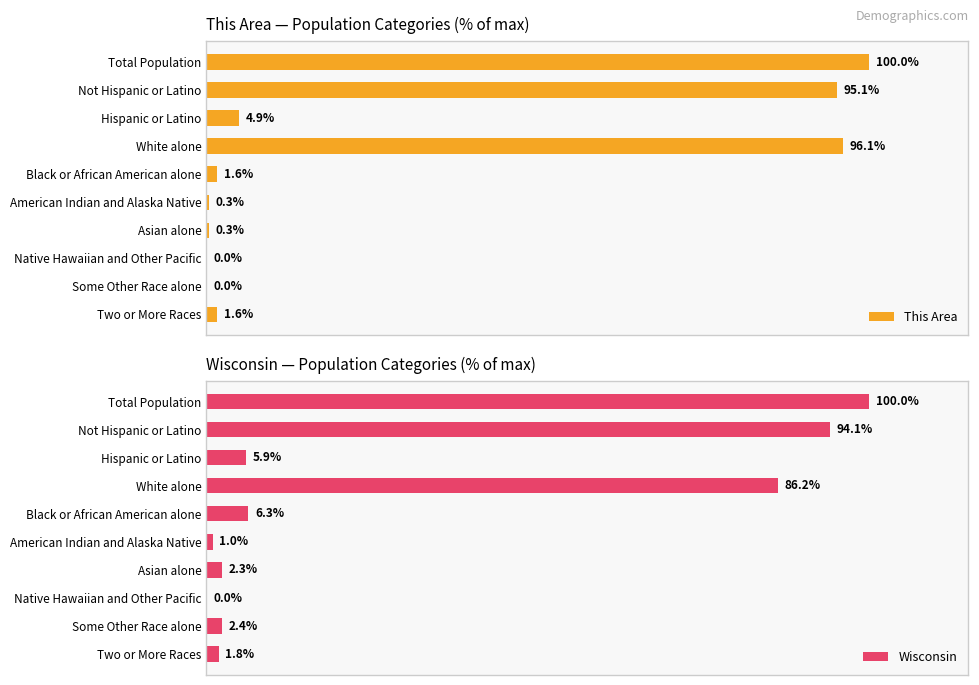

Is the value of Wisconsin at American Indian and Alaska Native greater than the value of This Area at Total Population?

No